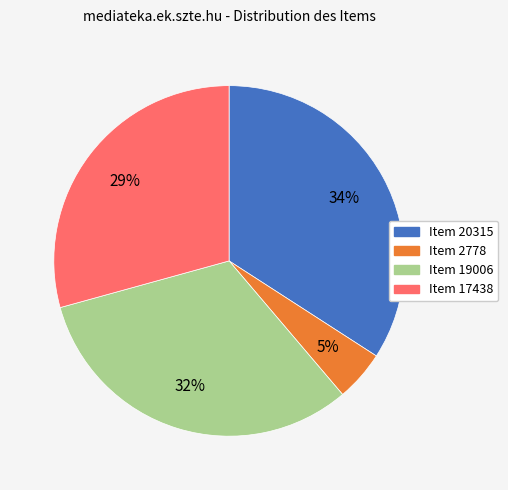

To the nearest percent, what portion does Item 19006 represent?

32%